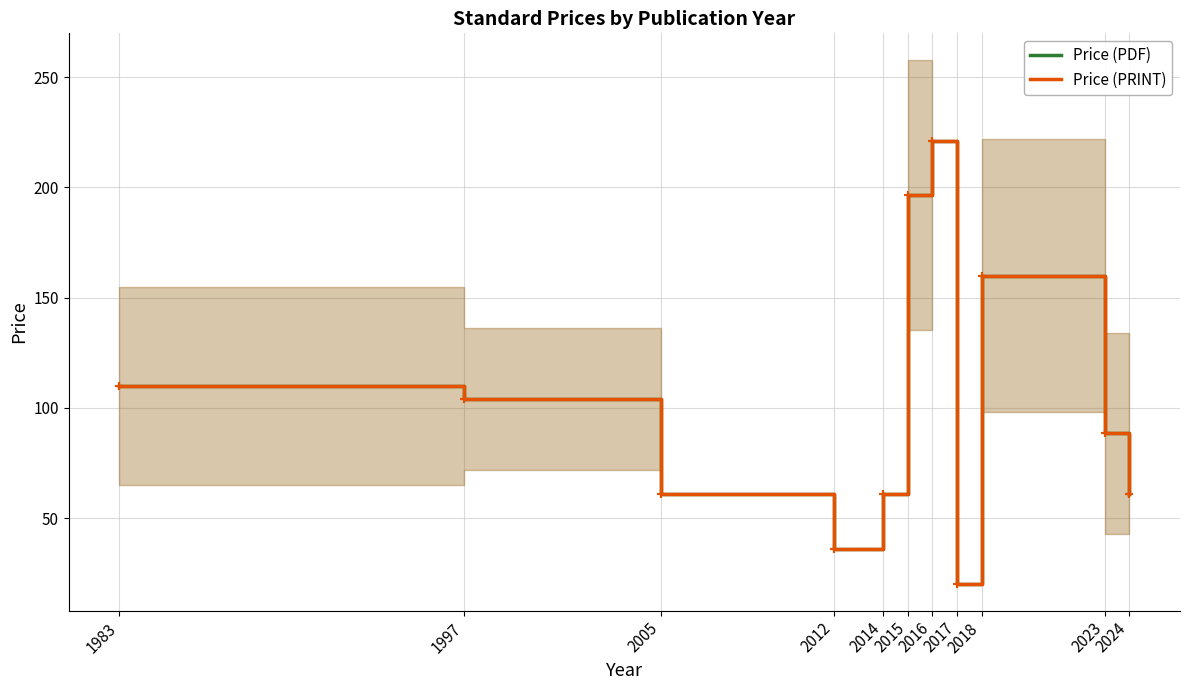

True or false: Price (PDF) and Price (PRINT) intersect in this chart.

False